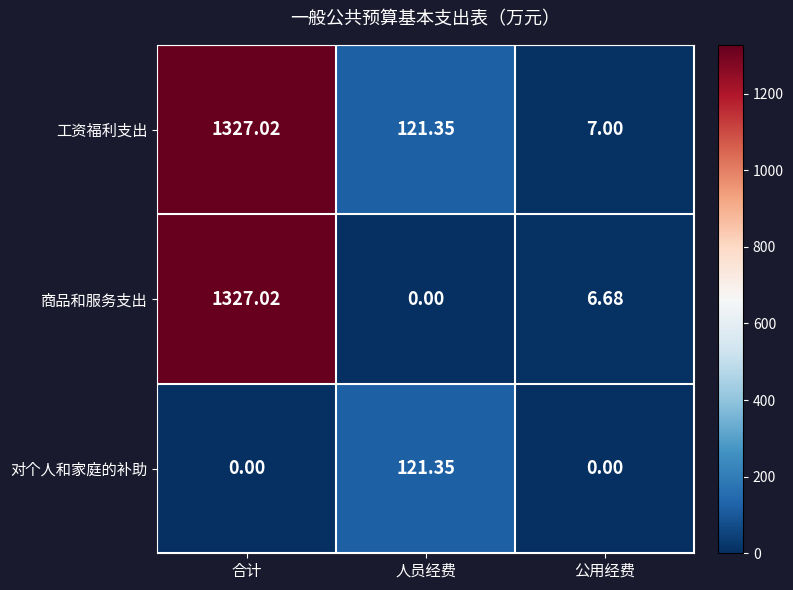

Between 合计 and 人员经费, which series saw the biggest shift?

商品和服务支出